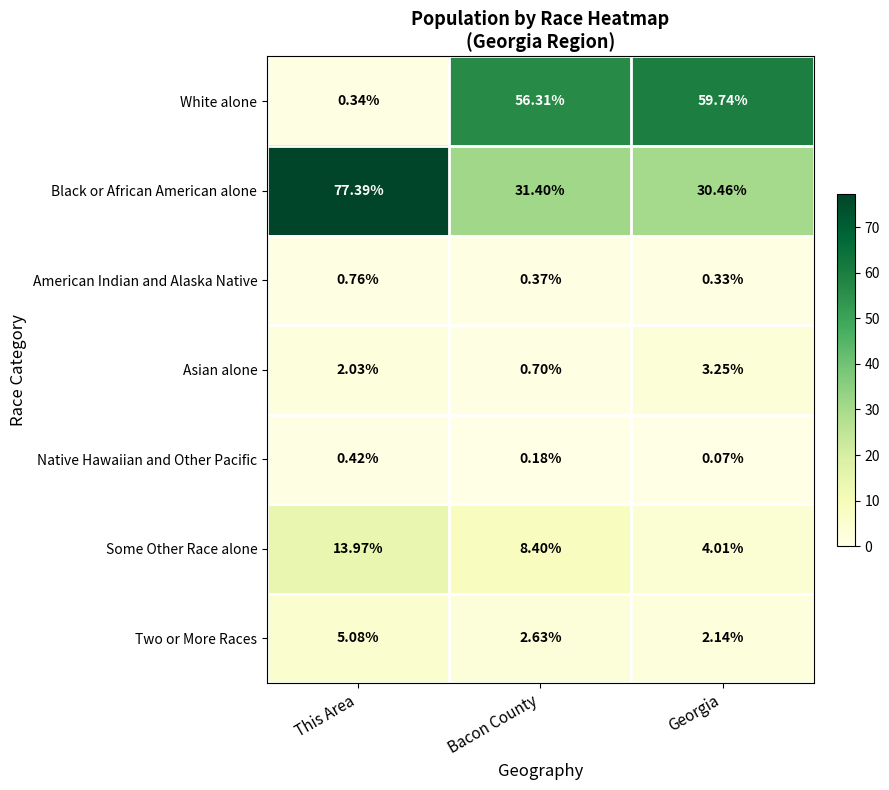

Is the value of Asian alone at Bacon County greater than the value of White alone at This Area?

Yes